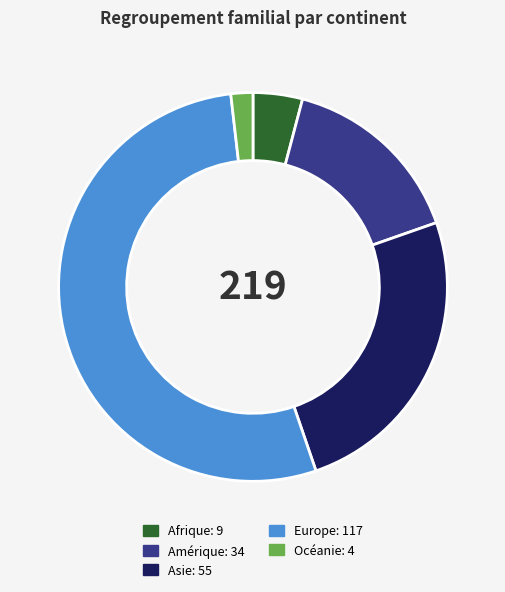

Rank the categories by value from lowest to highest.

Océanie, Afrique, Amérique, Asie, Europe